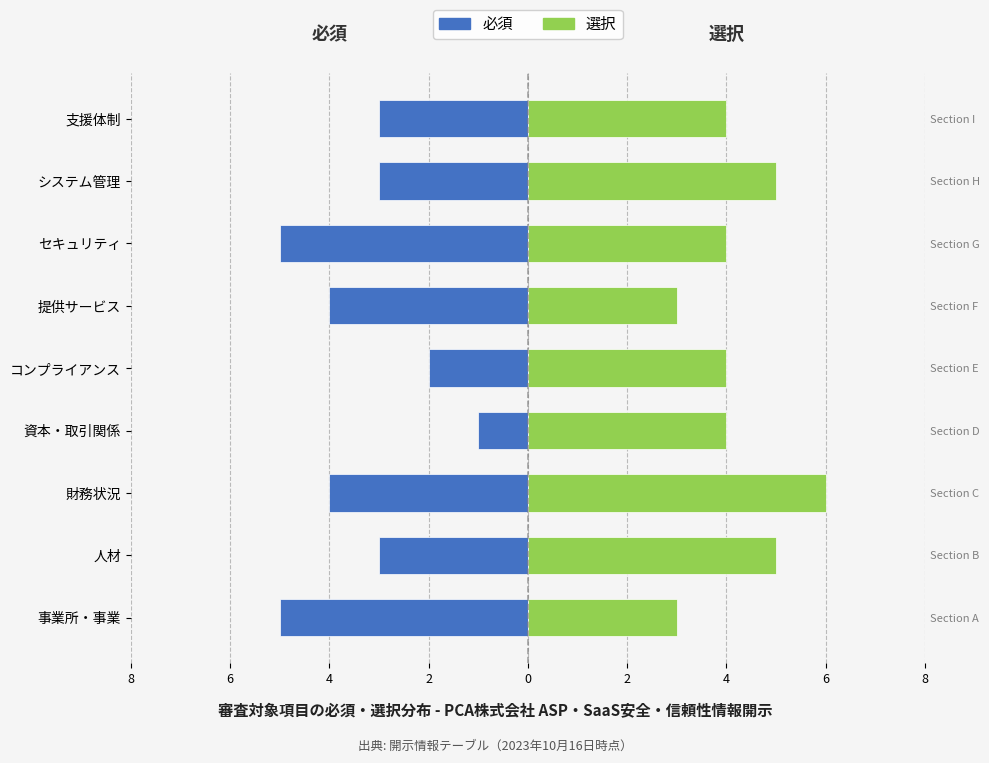

Where does the 必須 series first go above -3?

資本・取引関係